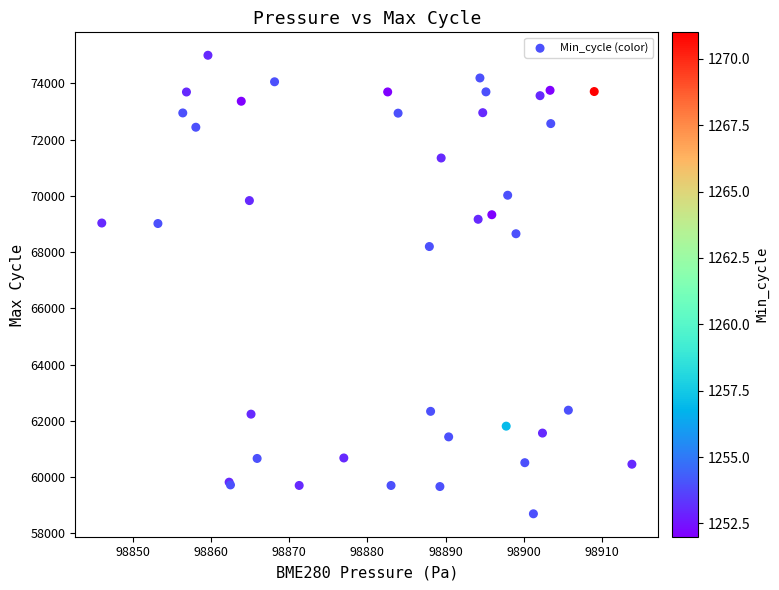

What Y value in the scatter plot is closest to 66847?

68198